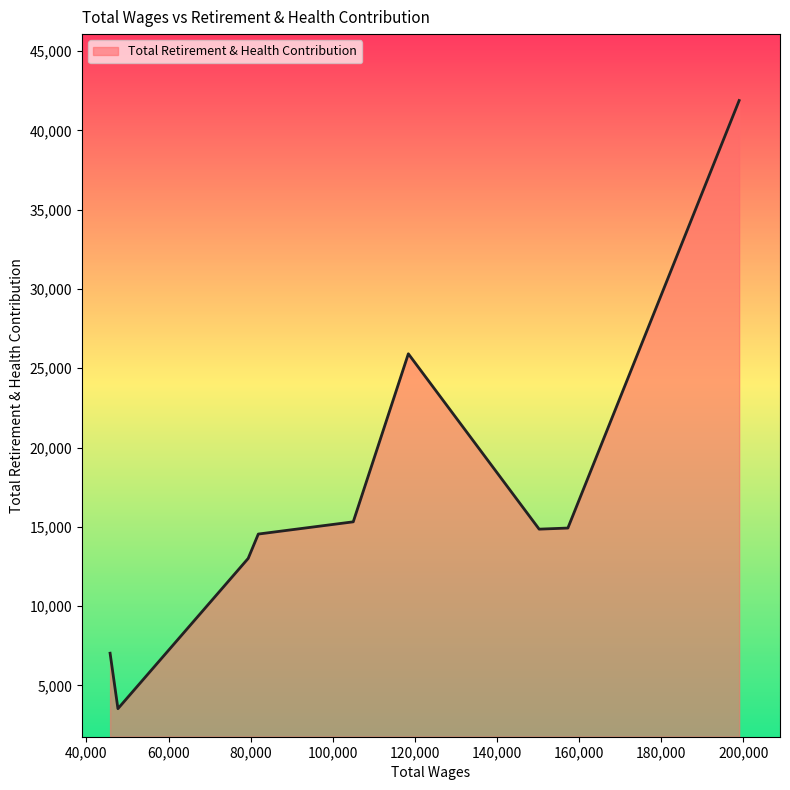

What is the minimum value shown in the chart?

3535